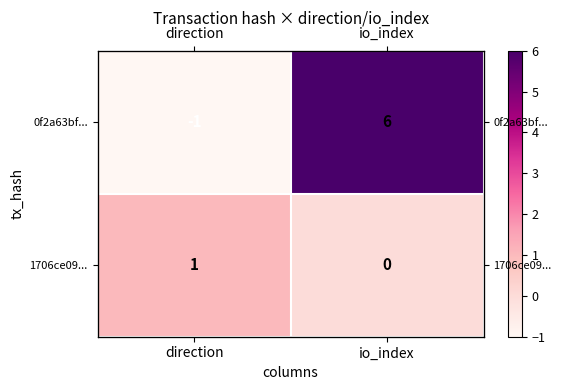

Rank the categories by 1706ce09... value from lowest to highest.

io_index, direction